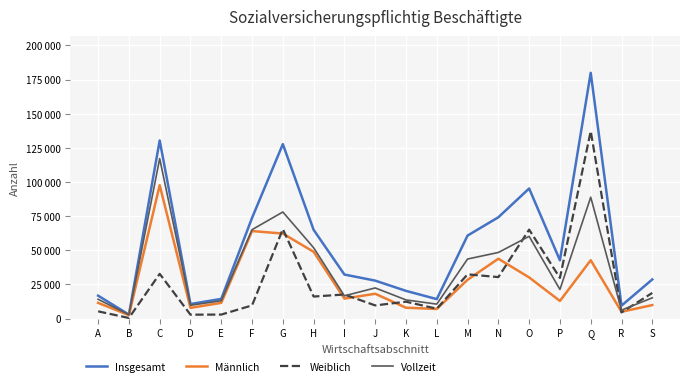

Reading right to left, list all the values displayed in this chart.

Insgesamt: 28631	9450	179924	42630	95211	74148	60751	14229	20260	27763	32218	64957	127691	73690	14386	10644	130362	2893	16753
Männlich: 9865	4950	42712	12895	30104	43807	28383	7031	7928	18144	14605	48853	62220	64063	11481	7813	97635	2481	11480
Weiblich: 18766	4500	137212	29735	65107	30341	32368	7198	12332	9619	17613	16104	65471	9627	2905	2831	32727	412	5273
Vollzeit: 15171	6160	88843	21274	60191	48376	43581	10557	13652	22416	16641	51853	78006	65083	13026	9711	117111	2761	14114